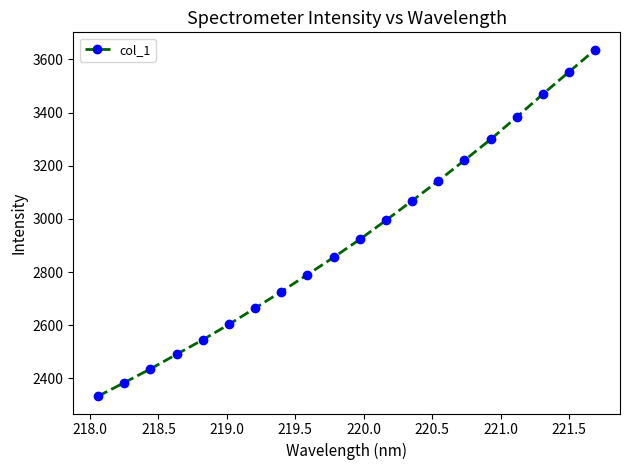

Does the chart have visible grid lines?

No